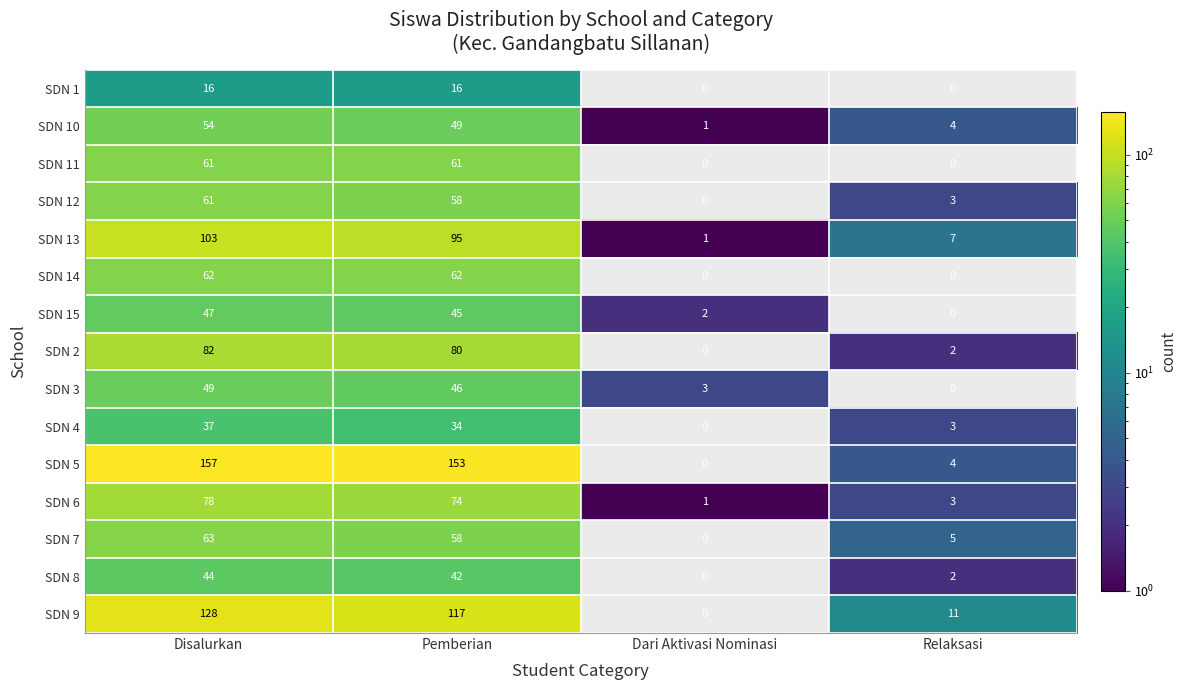

At how many categories does at least one series exceed 112?

2